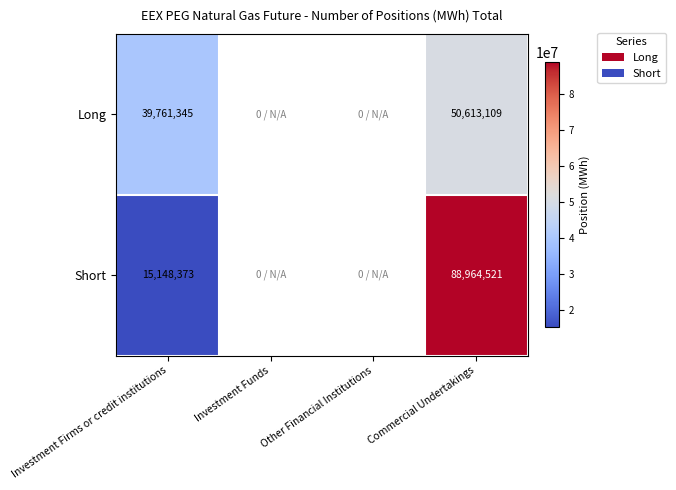

What is the spread (max minus min) of values at Investment Firms or credit institutions?

24612972